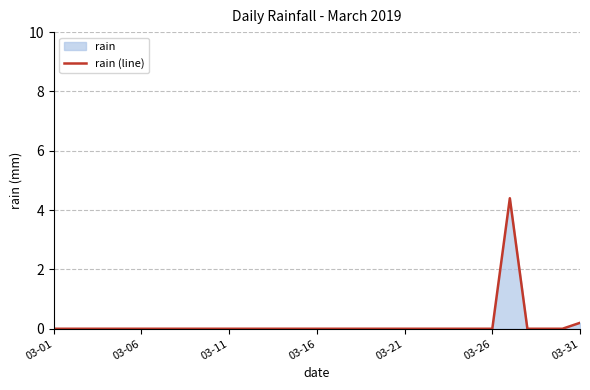

How many lines are shown in the chart?

1